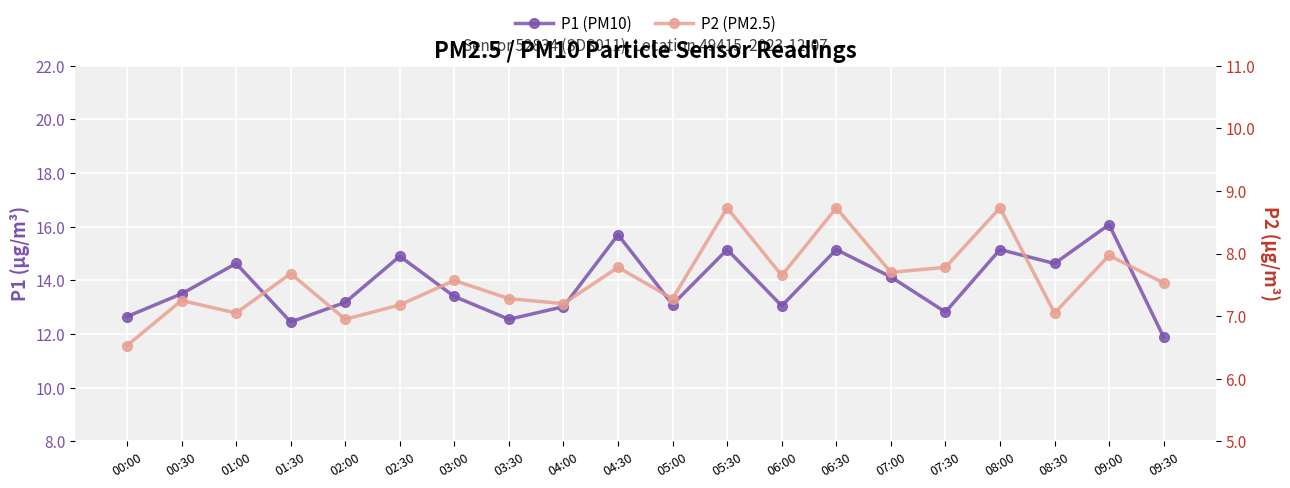

At which category does the chart reach its minimum across all series?

00:00